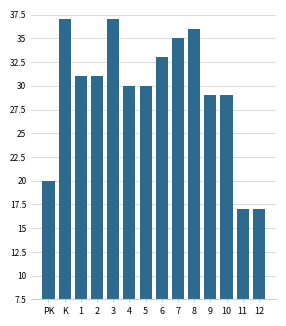

What is the ratio of the value at 11 to the value at 5?

0.6